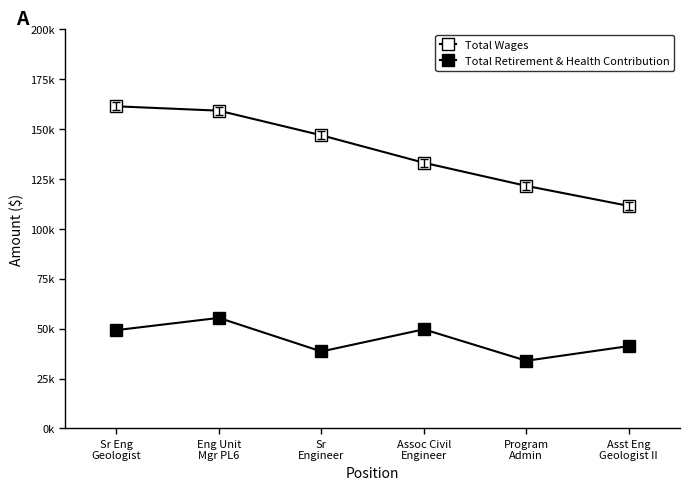

Which category has the highest value in the Total Retirement & Health Contribution series?

Eng Unit
Mgr PL6